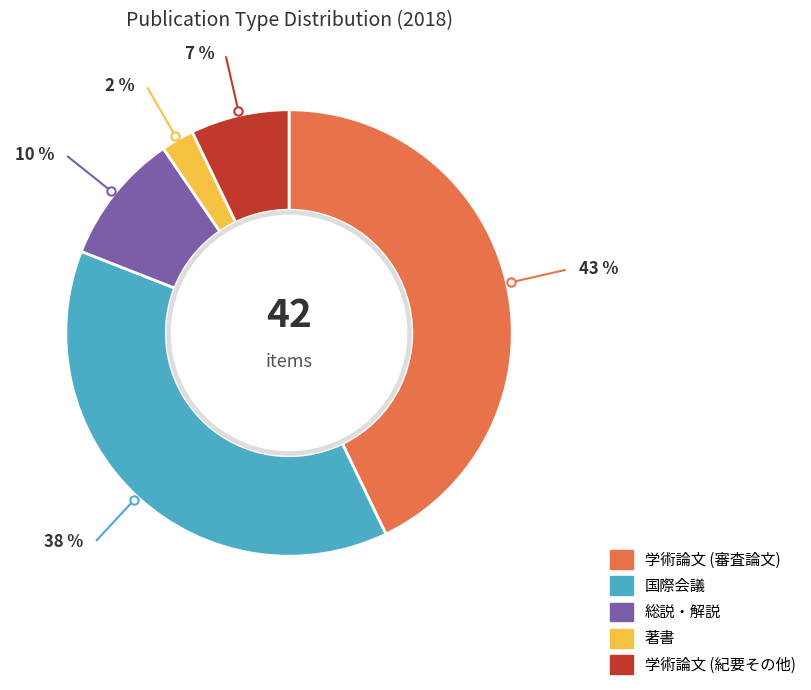

The 著書 slice represents 2% of the pie. True or false?

True